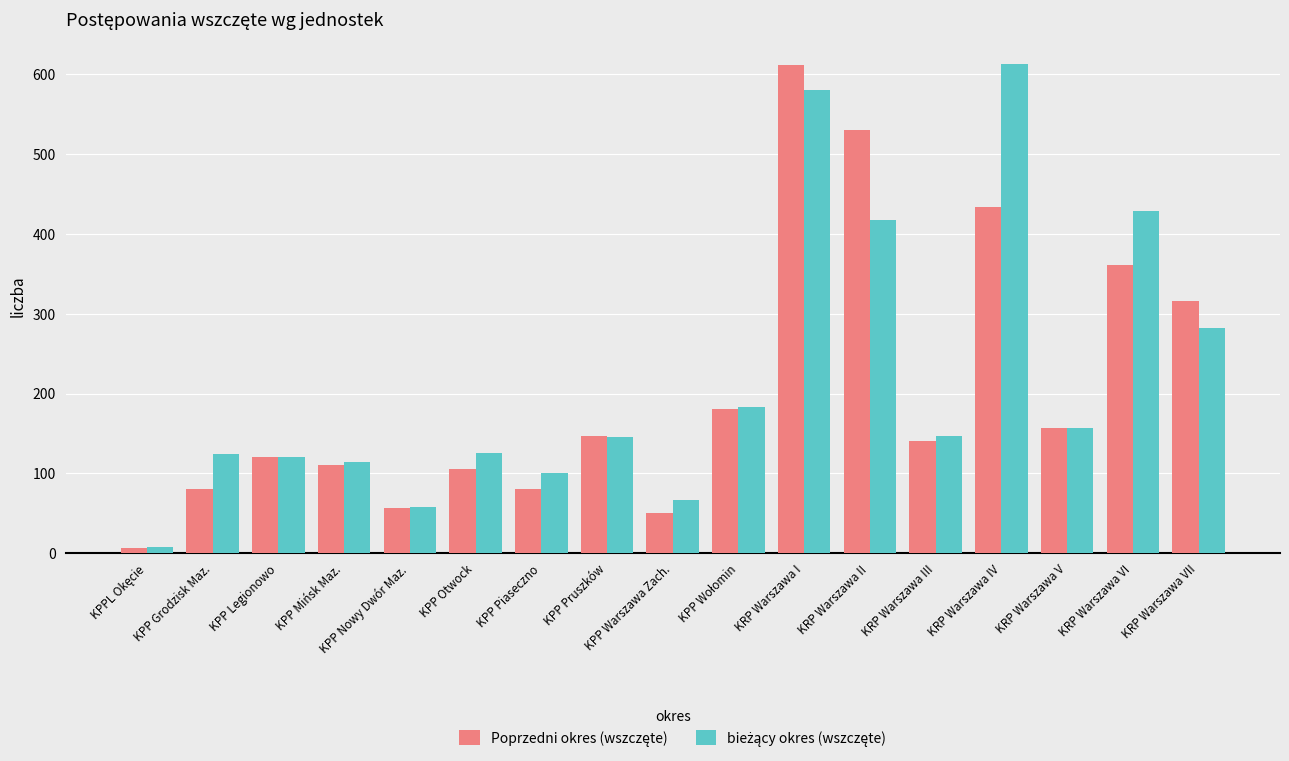

What is the label of the 6th bar from the left?

KPP Otwock